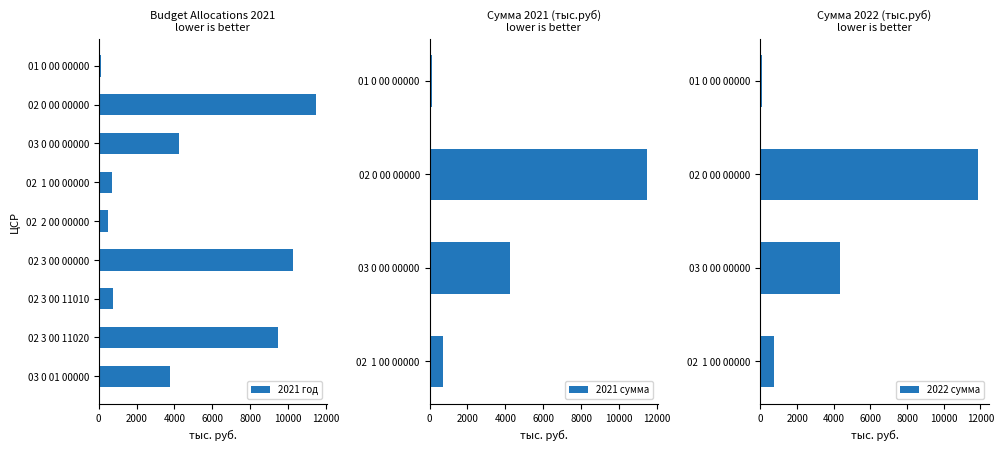

What is the sum of the values at 02  1 00 00000 and 01 0 00 00000?

837.3